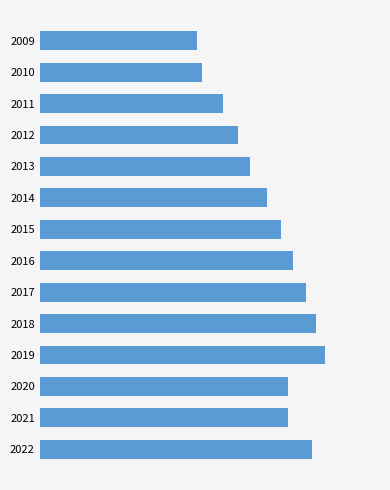

Are the bars horizontal?

Yes